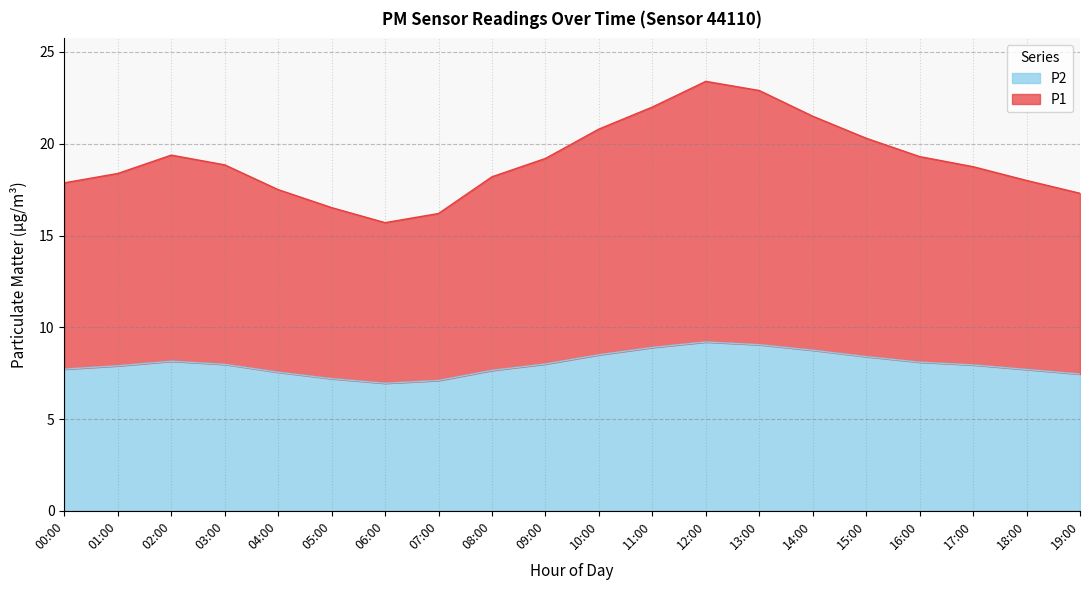

True or false: P1 and P2 intersect in this chart.

False